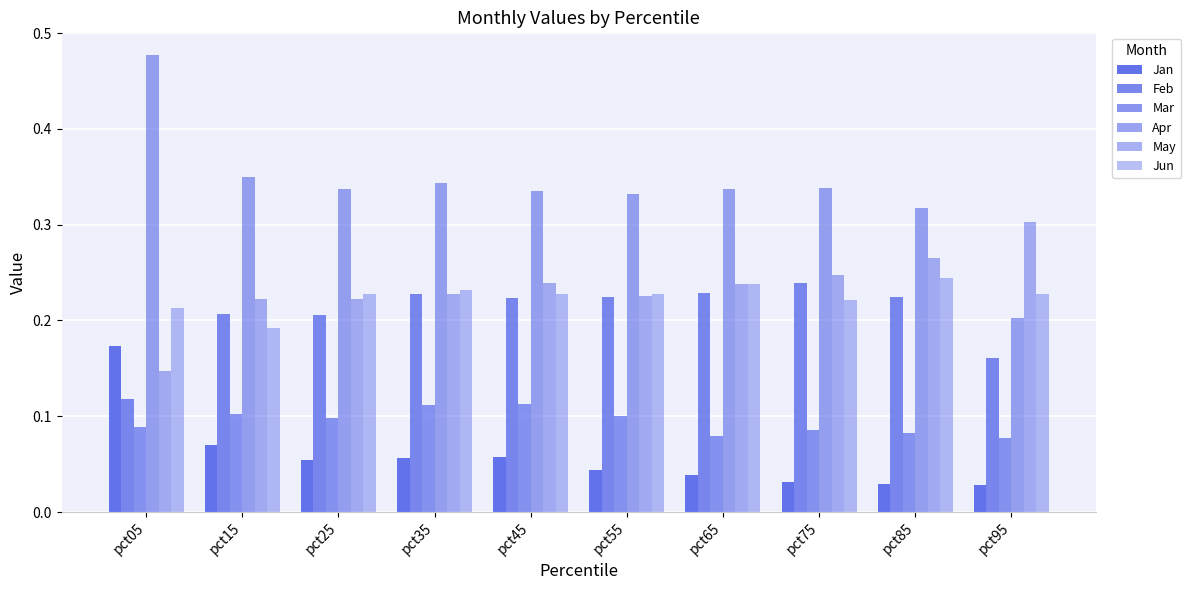

What is the value of the May bar at the 3rd from the left?

0.2